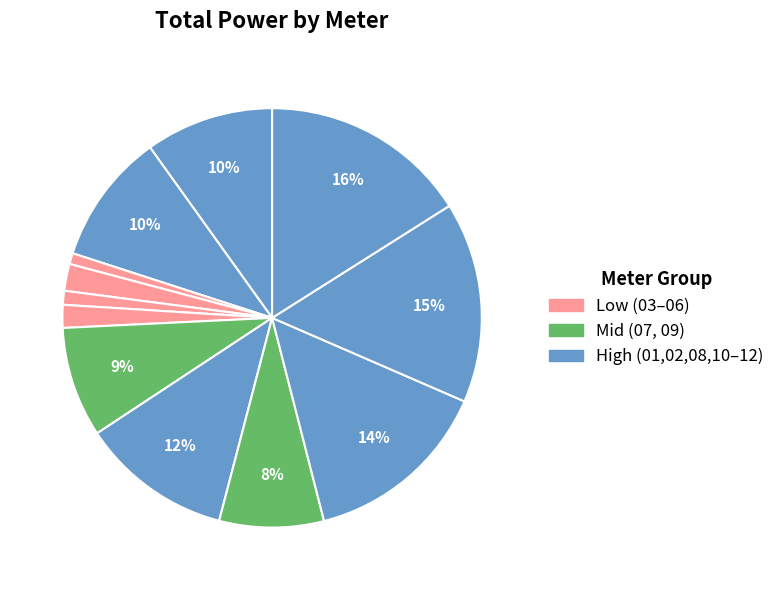

How many segments does this pie chart have?

12